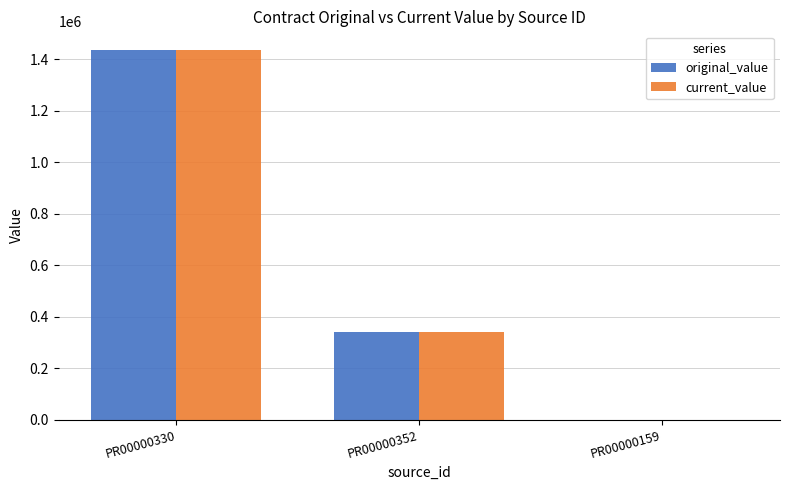

Count the current_value values in the range 0 to 1437000.

3